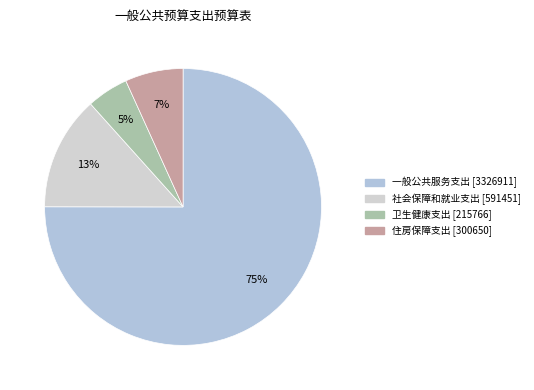

Which category has the smallest portion of the pie?

卫生健康支出